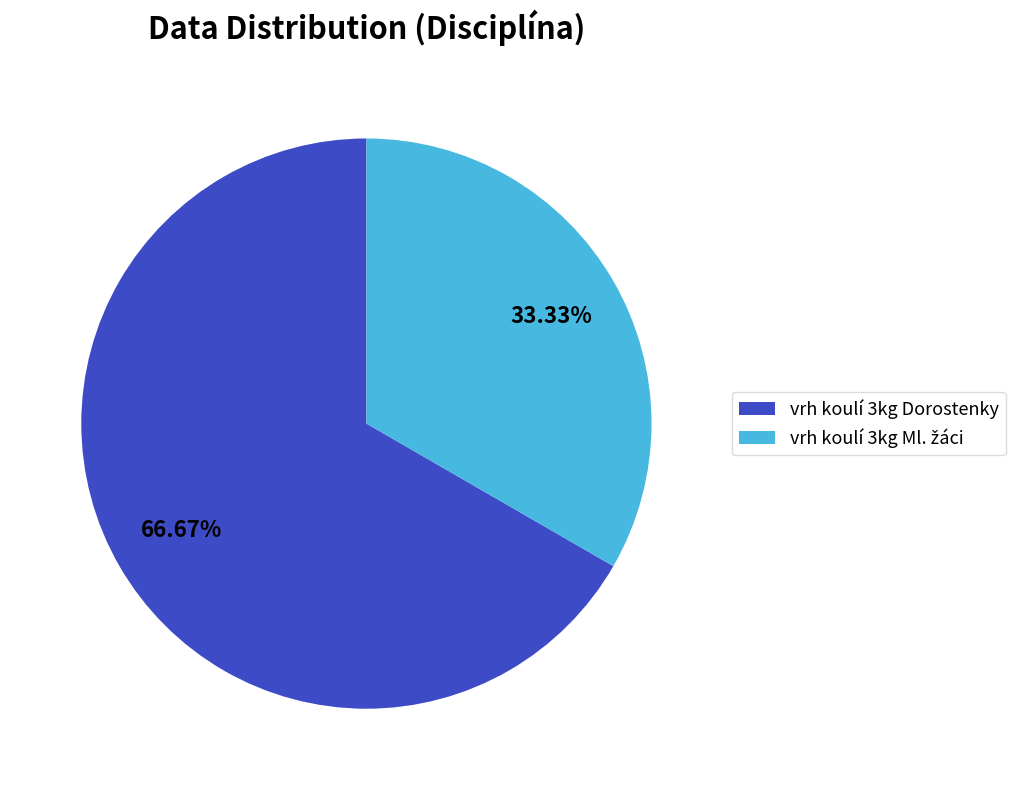

Which category accounts for the majority?

vrh koulí 3kg Dorostenky